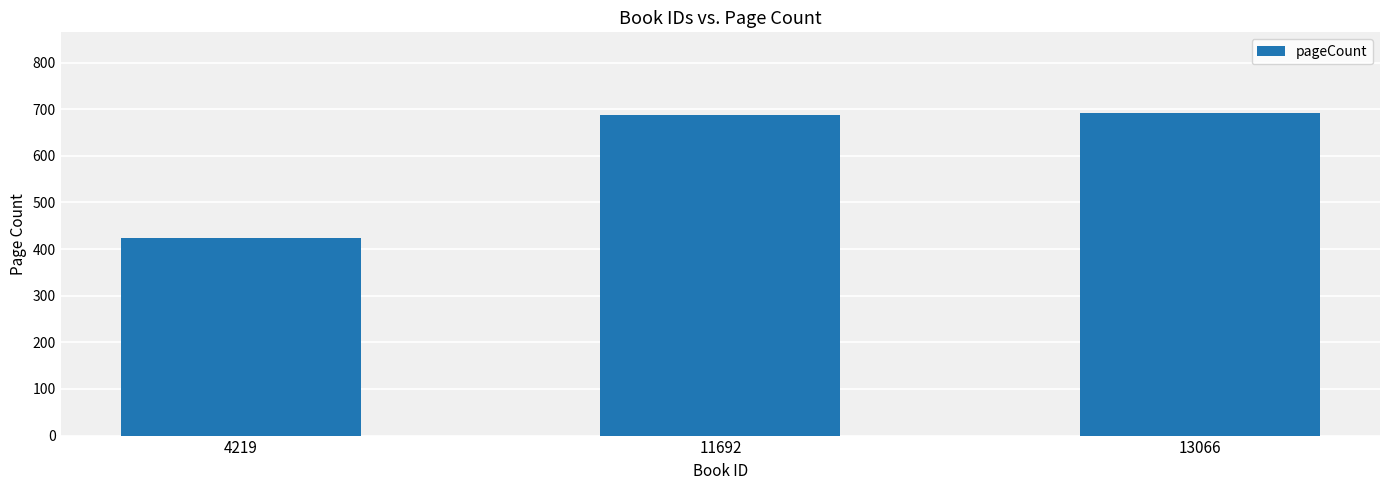

Reading right to left, what are all the values shown in this chart?

13066=692	11692=688	4219=424